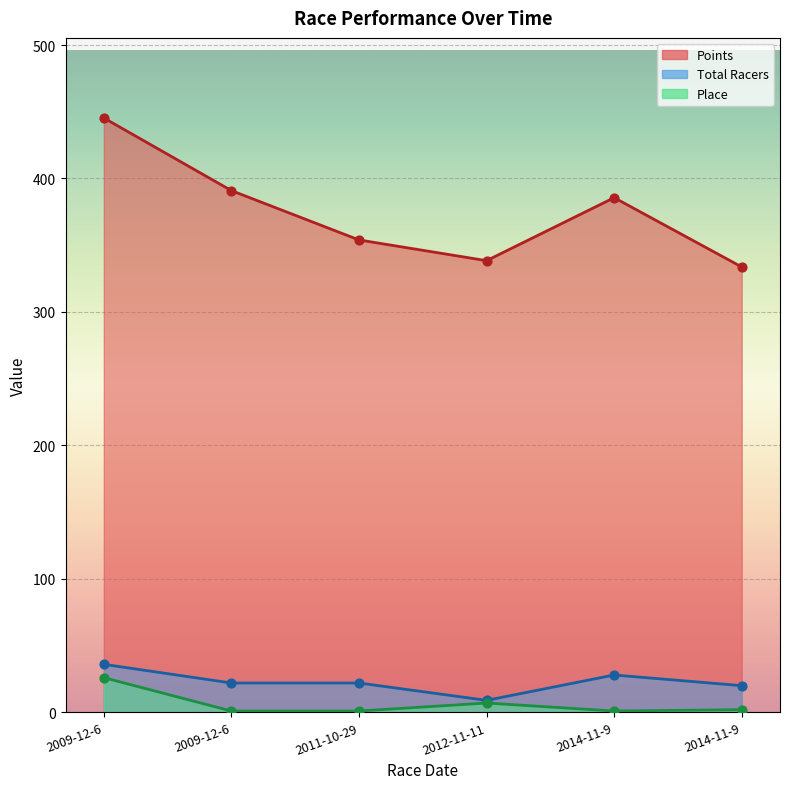

At which category is the sum across all series the highest?

2009-12-6